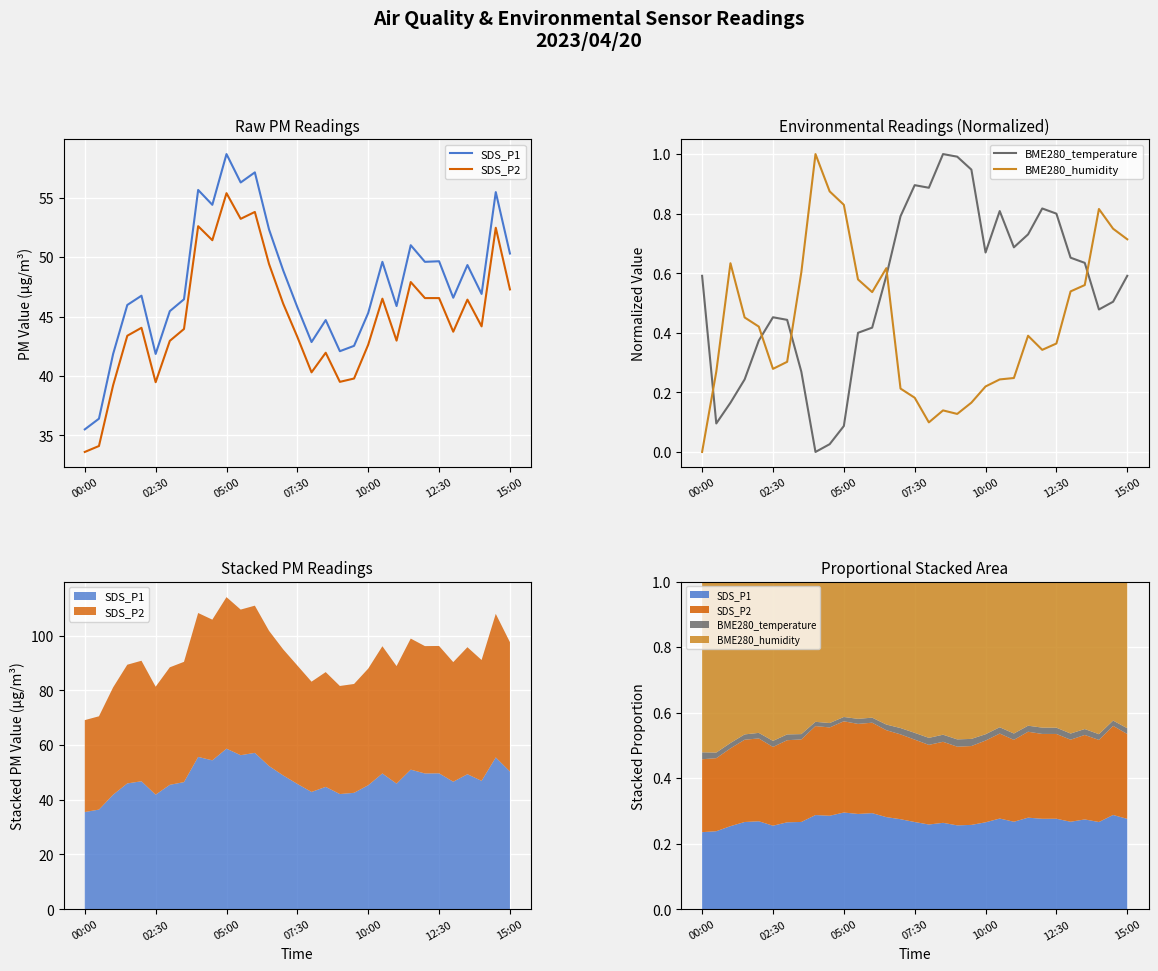

True or false: BME280_temperature has more than 1 points higher than both neighbors.

True